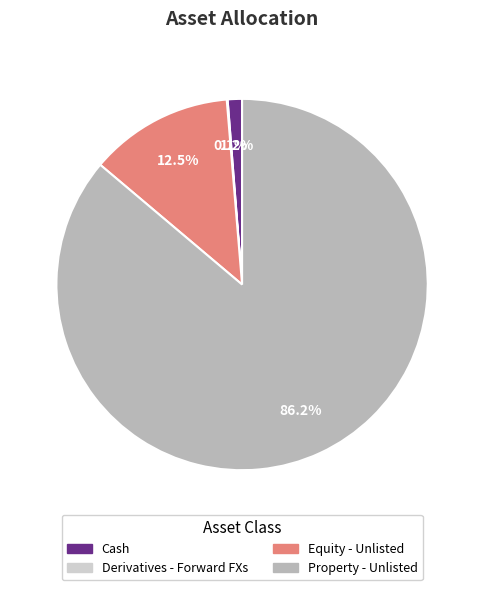

To the nearest percent, what percentage of the pie is Cash?

1%